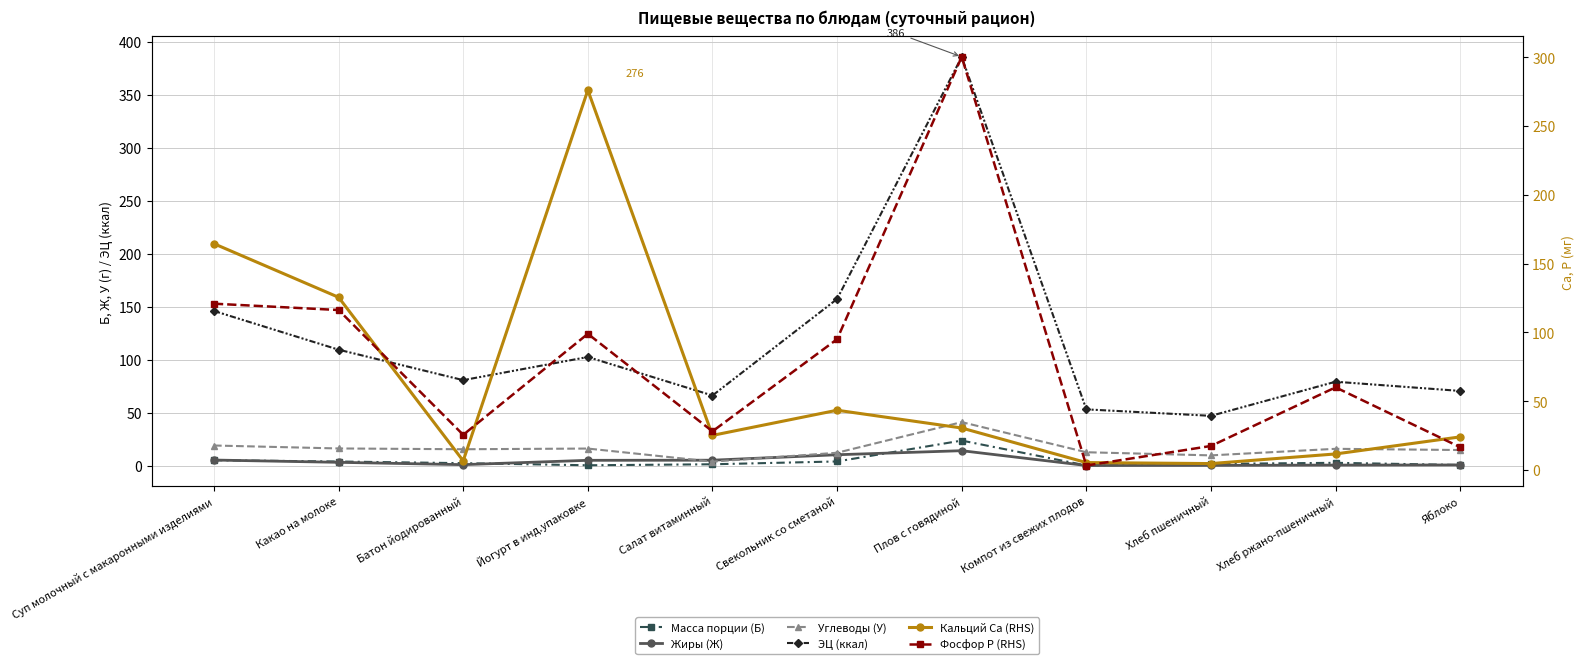

Where is the first local minimum for Жиры (Ж)?

Батон йодированный